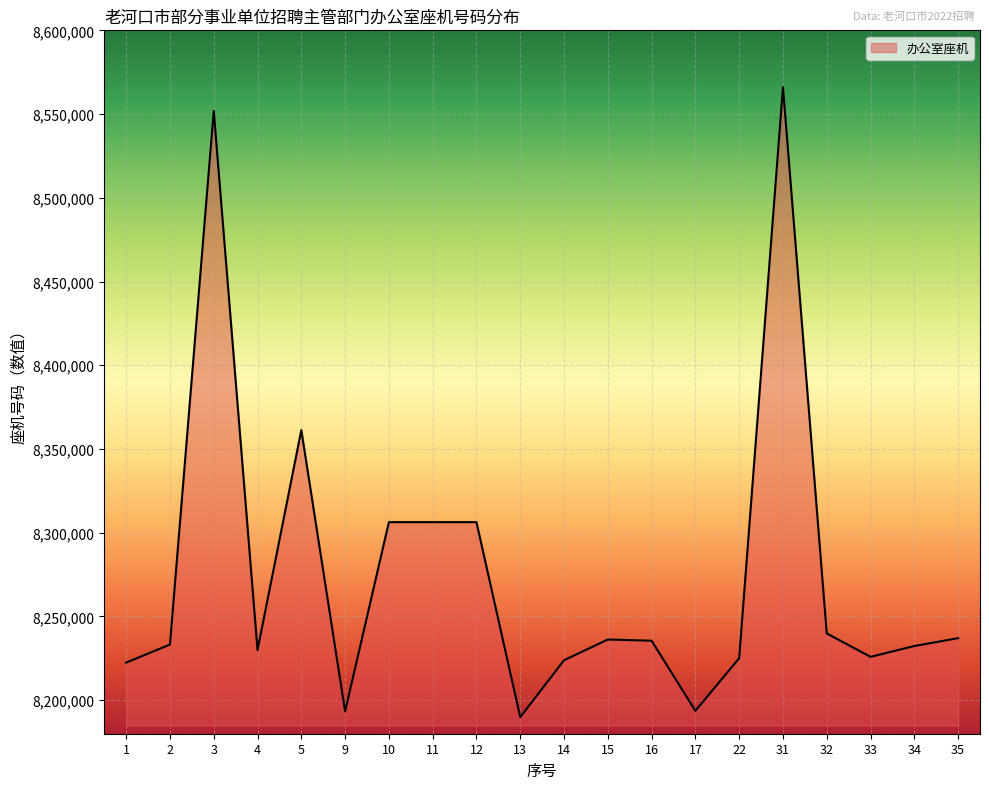

What is the change in value from 1 to 12?

+83874